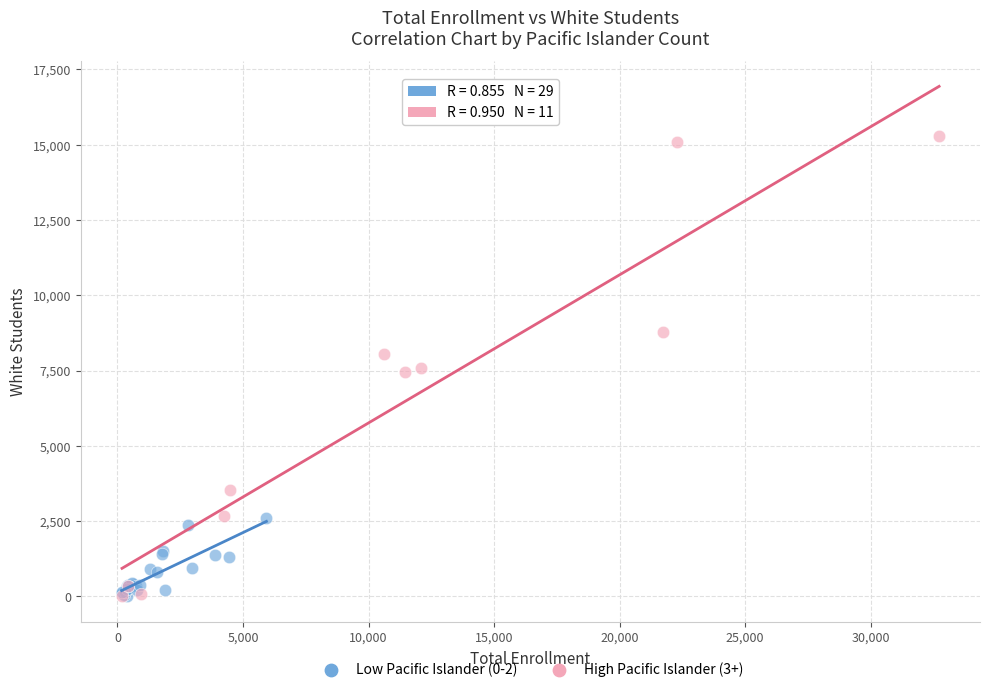

Which series contains the highest Y value?

High Pacific Islander (3+)